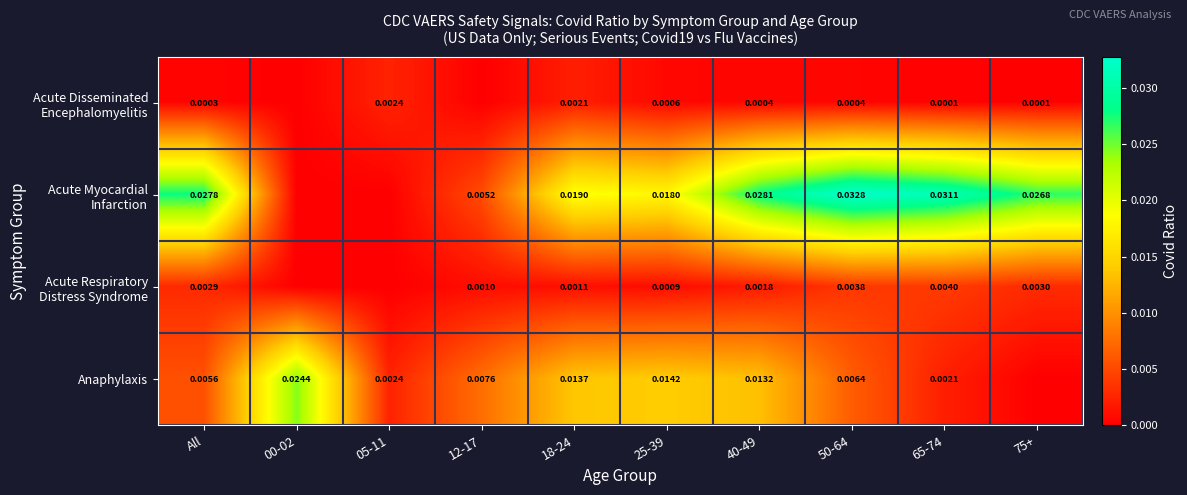

Rank the series by their maximum value, from highest to lowest.

Acute Myocardial Infarction, Anaphylaxis, Acute Respiratory Distress Syndrome, Acute Disseminated Encephalomyelitis